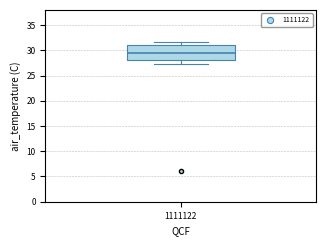

Where is the lower edge of the box at x = 1111122 on the y-axis? The values are not printed on the chart, so give them approximately, as read against the axis.

28.0